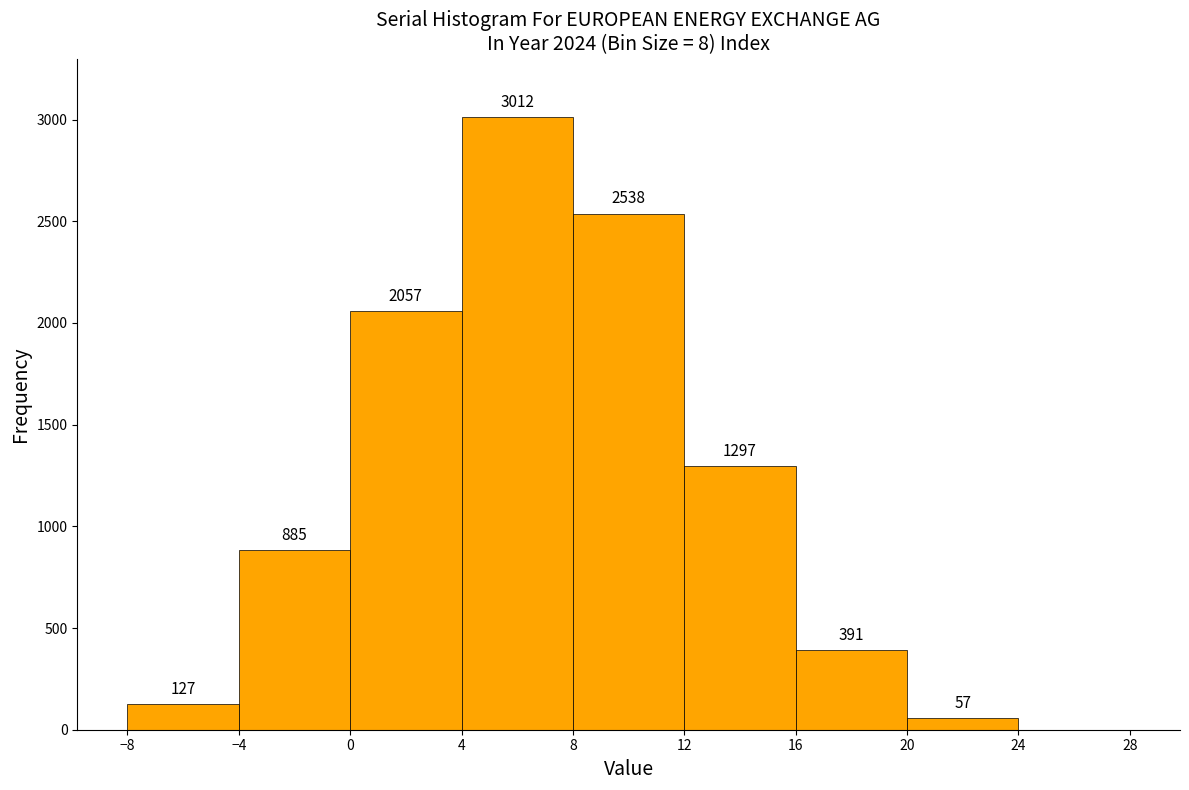

Which range on the x-axis has the tallest bar?

4 to 8